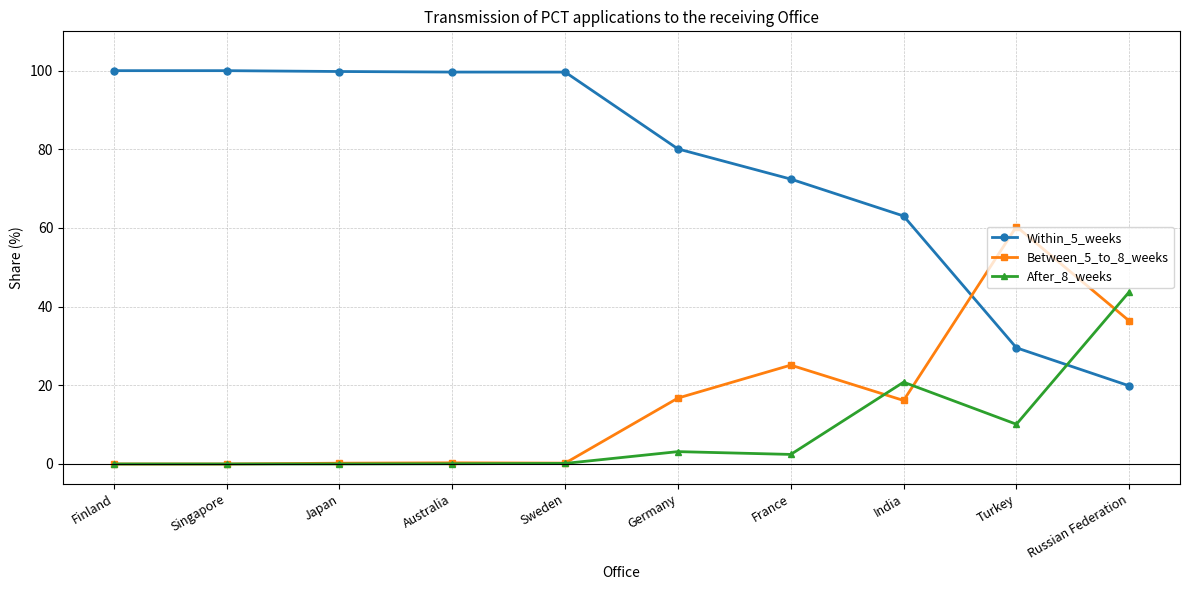

Which series changed the most between Australia and Russian Federation?

Within_5_weeks